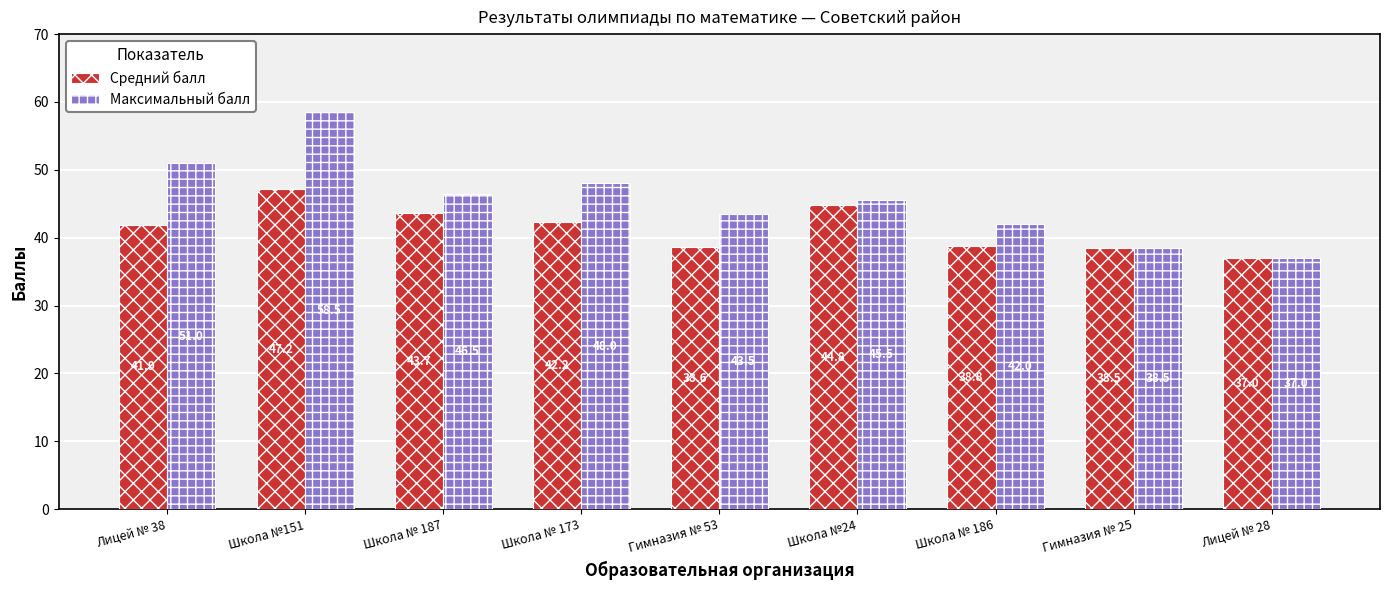

What is the average value of the Средний балл series?

41.4